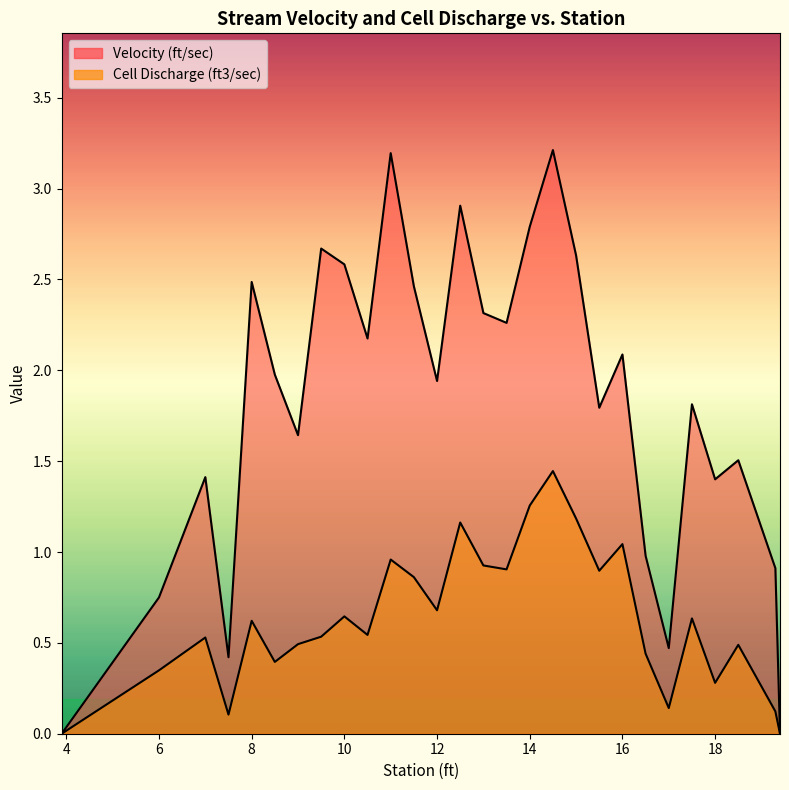

How many positive values does the Velocity (ft/sec) series have?

26